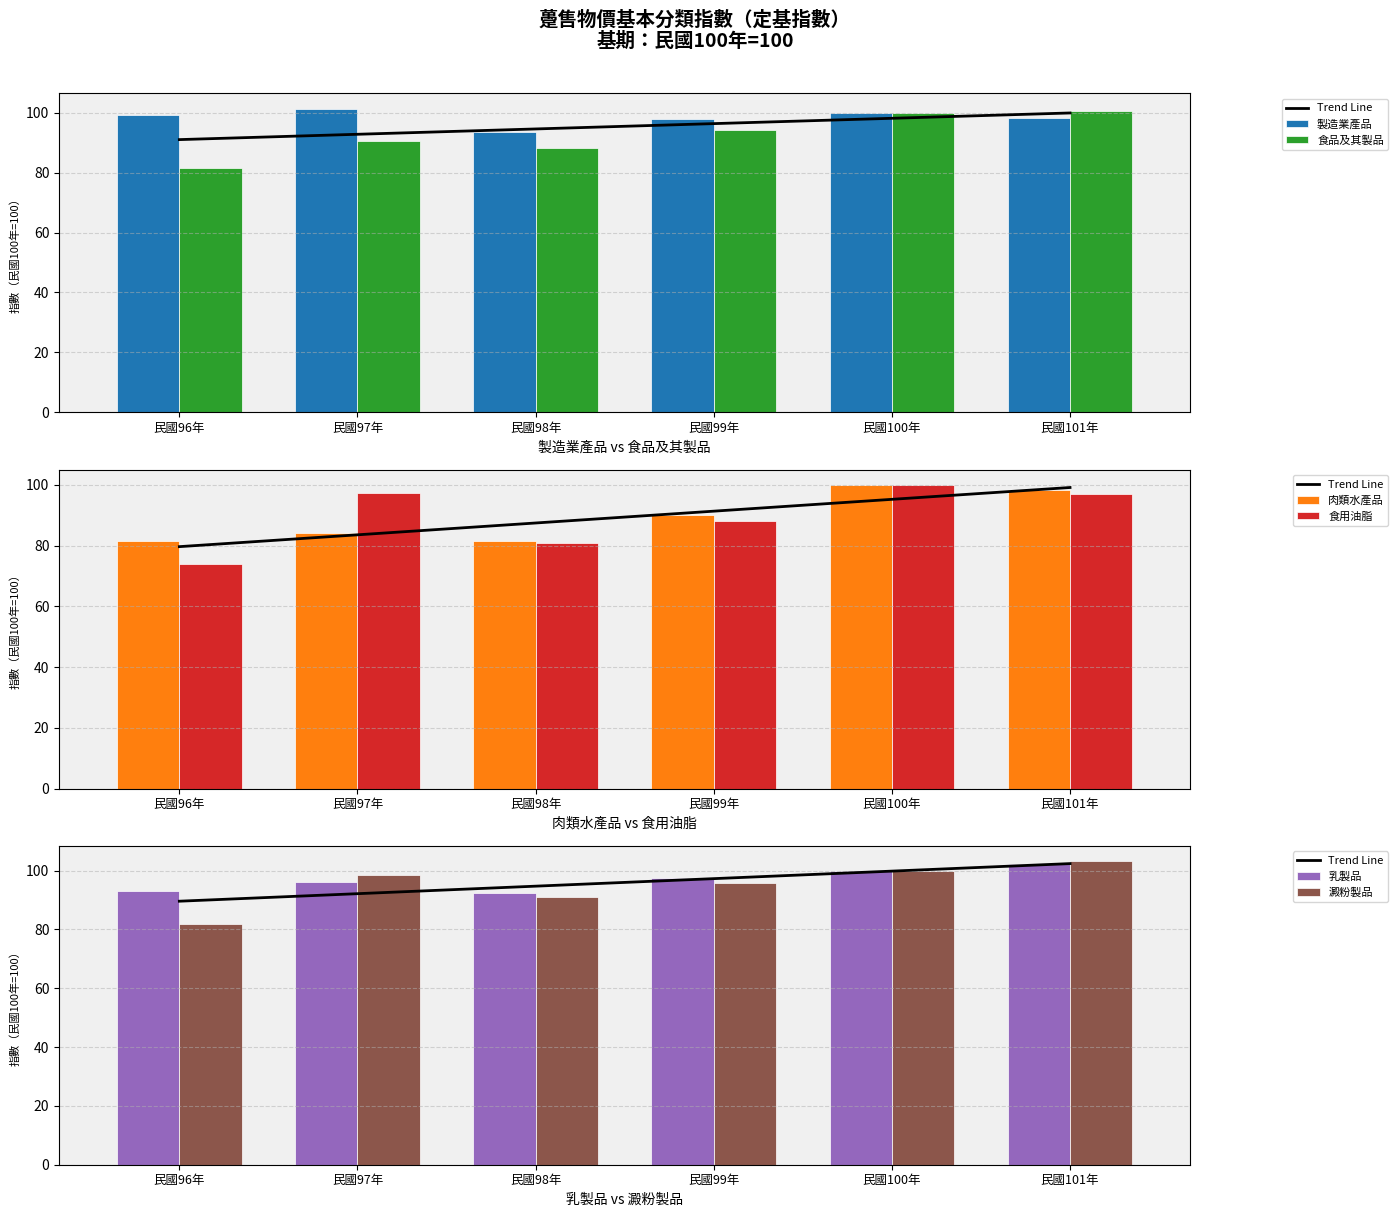

What is the difference between the 食品及其製品 values at 民國101年 and 民國100年?

0.7